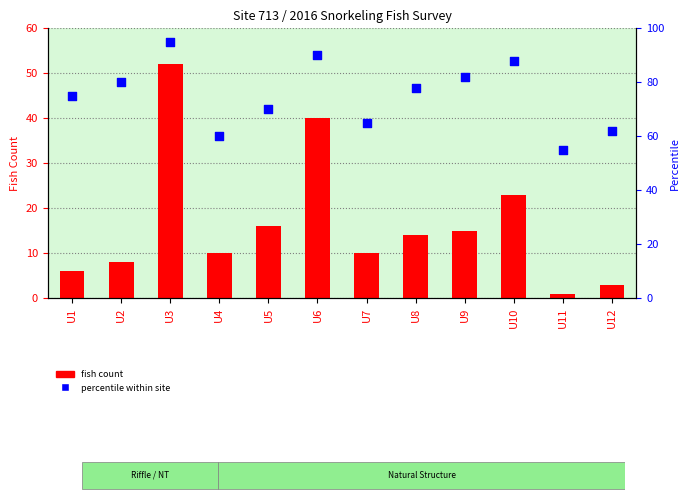

Is the value of fish count at U1 greater than the value of percentile at U3?

No